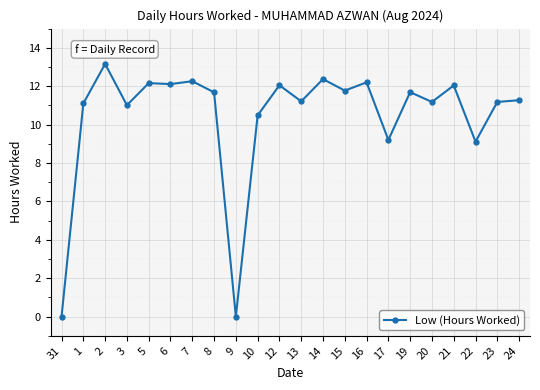

What is the greatest value displayed?

13.2